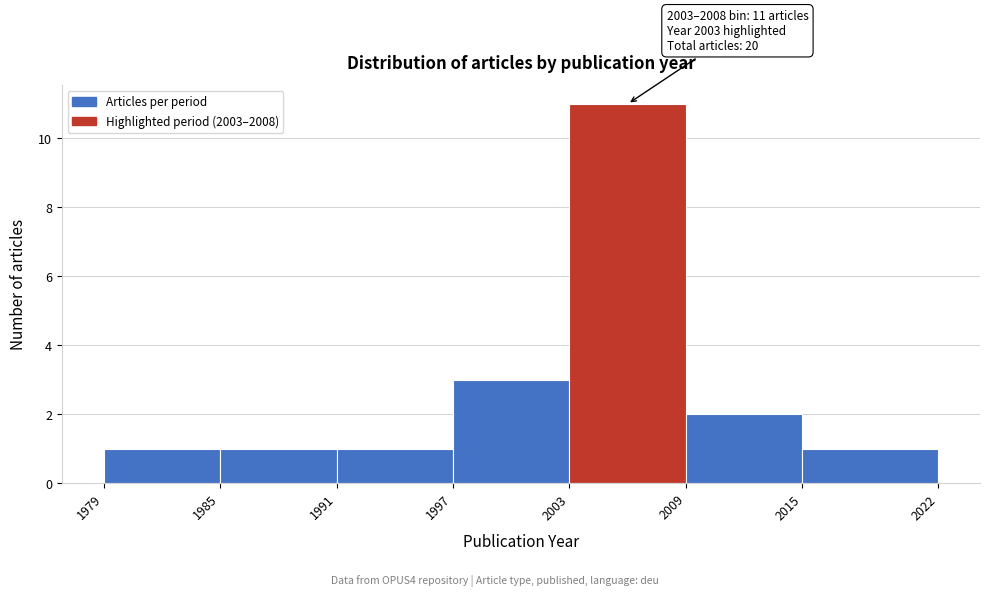

Over which range of the x-axis is the bar tallest?

2003 to 2009